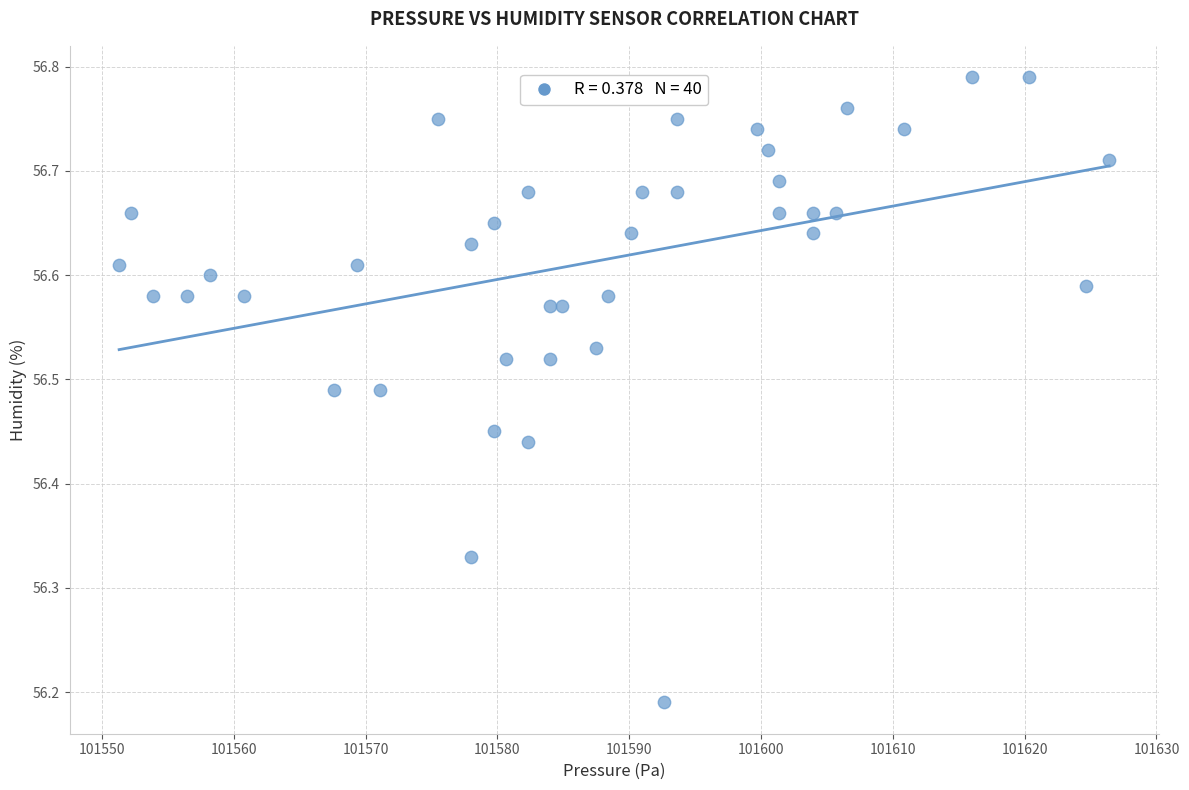

What is the range of X values (max minus min)?

75.1